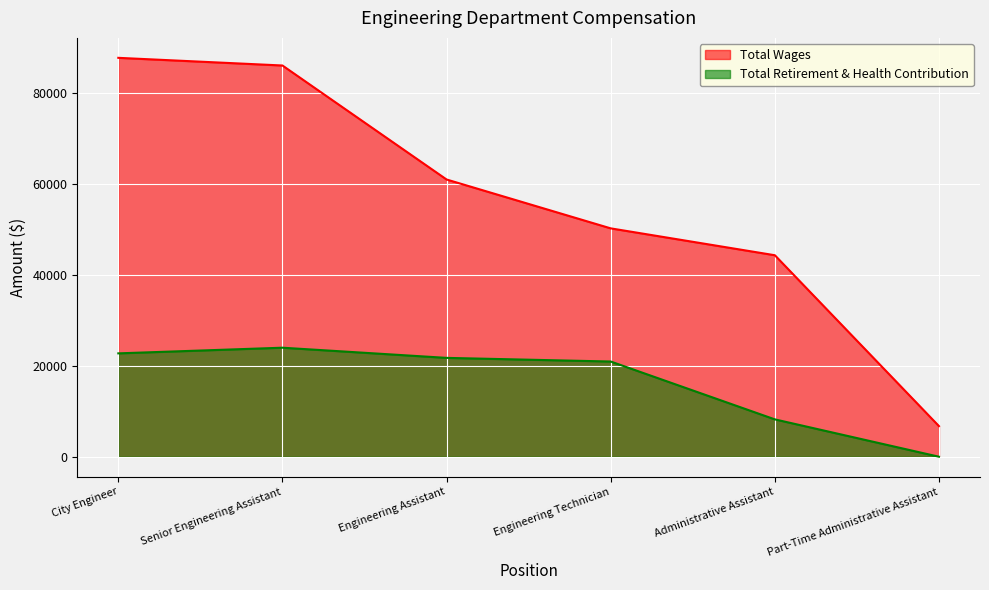

How many categories are shown in the chart?

6